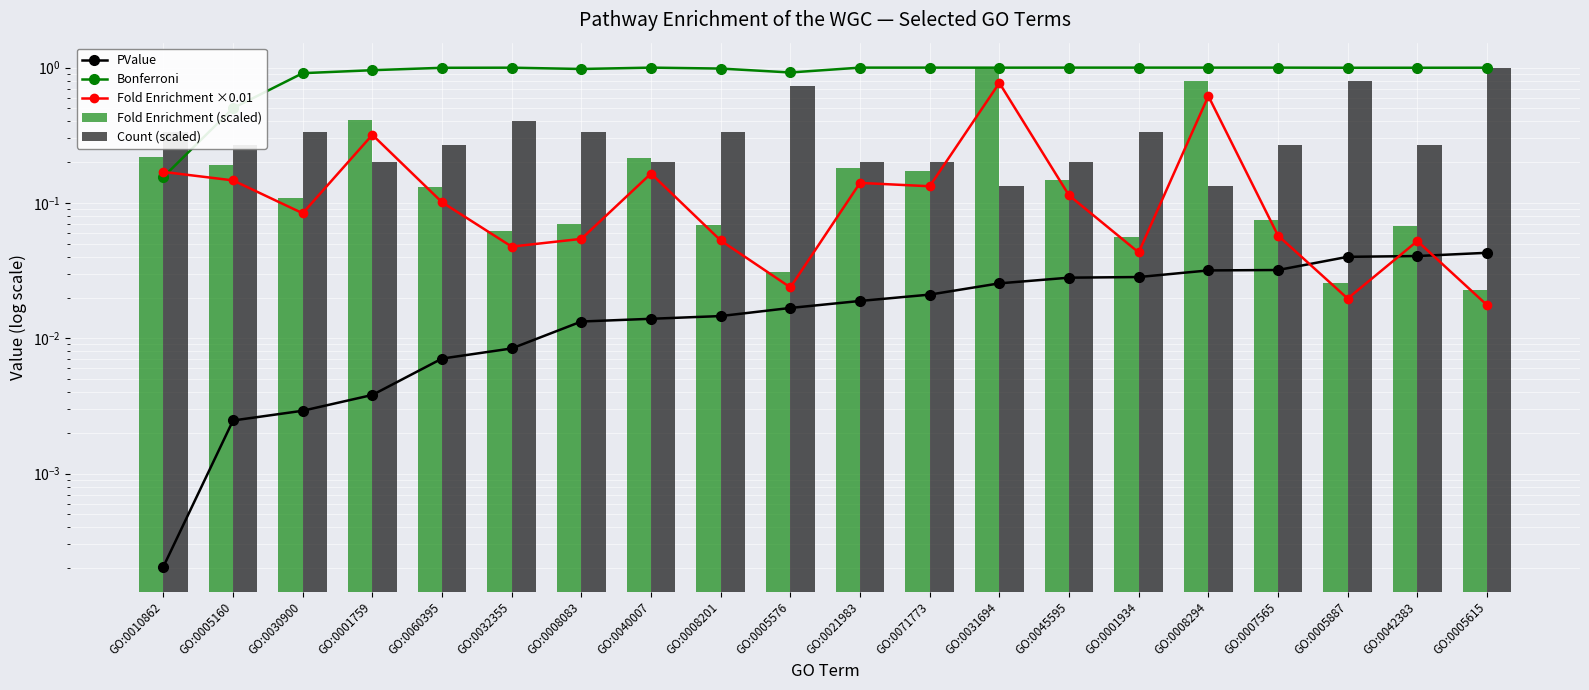

Which has a higher value, GO:0005160 or GO:0008294?

GO:0008294